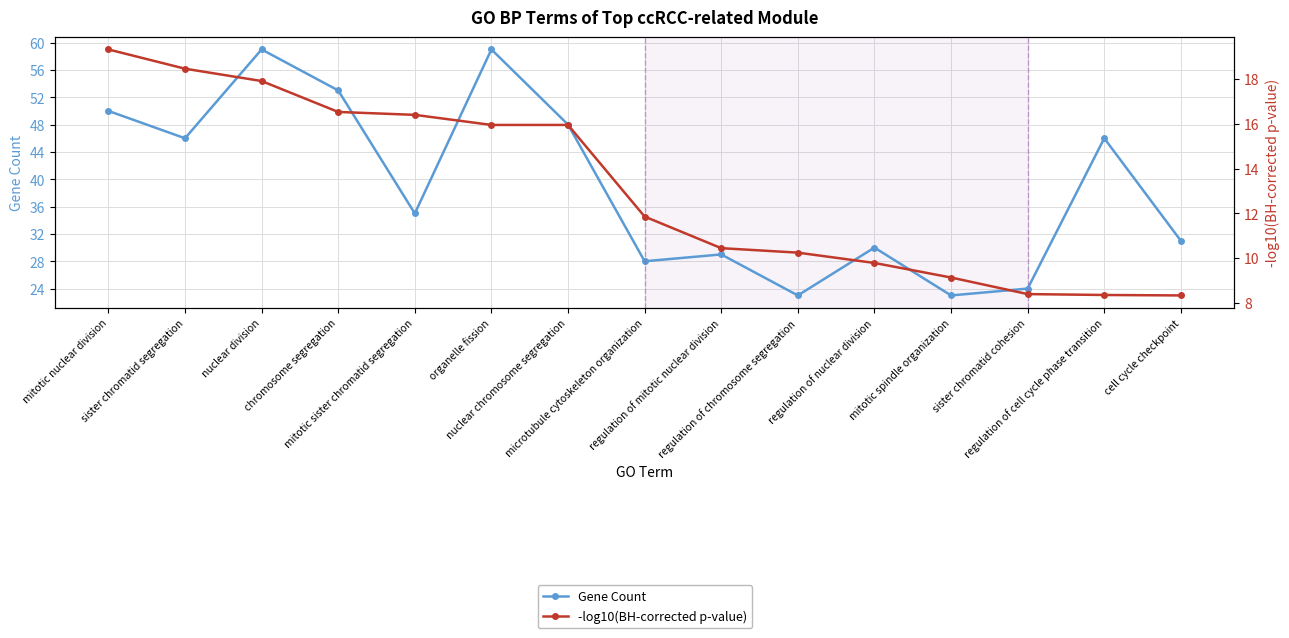

Is the value of Gene Count at sister chromatid cohesion greater than the value of -log10(BH-corrected p-value) at regulation of nuclear division?

Yes